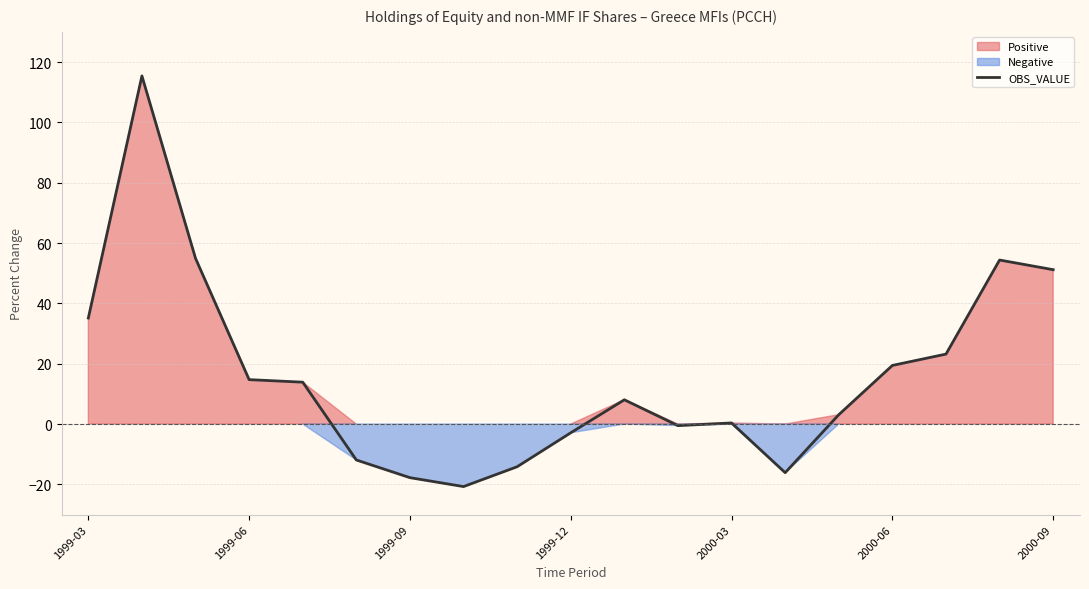

What is the highest value of the OBS_VALUE series?

115.4